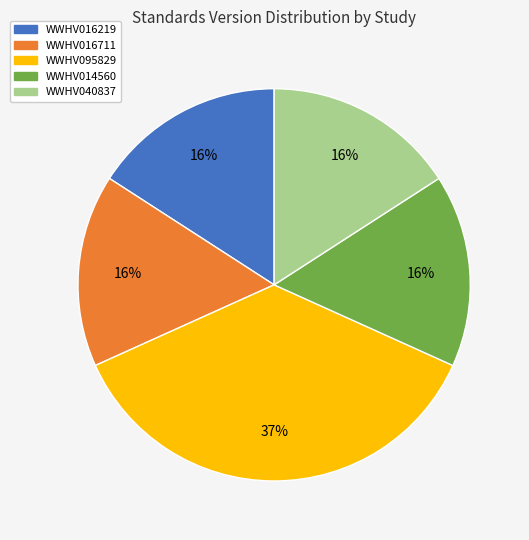

Does WWHV095829 represent more than half of the total?

No